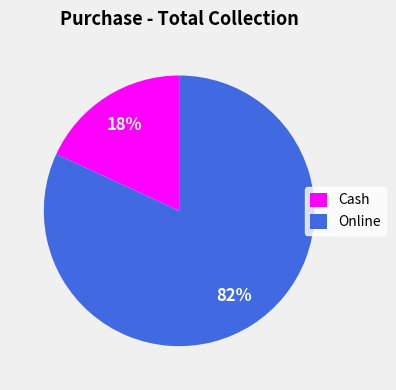

What percentage is the Cash slice, to the nearest percent?

18%